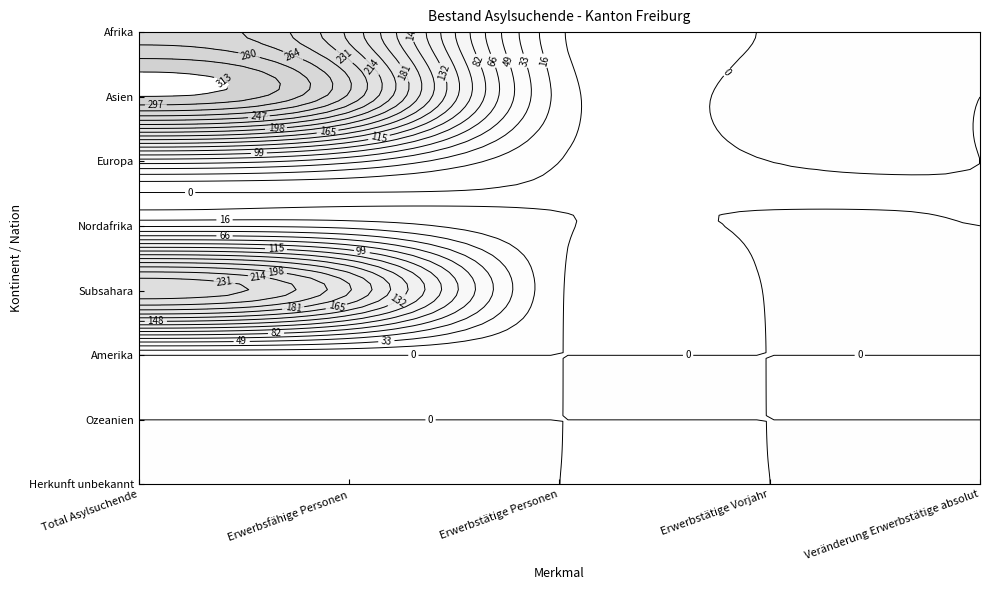

At which category is the sum across all series the highest?

Total Asylsuchende